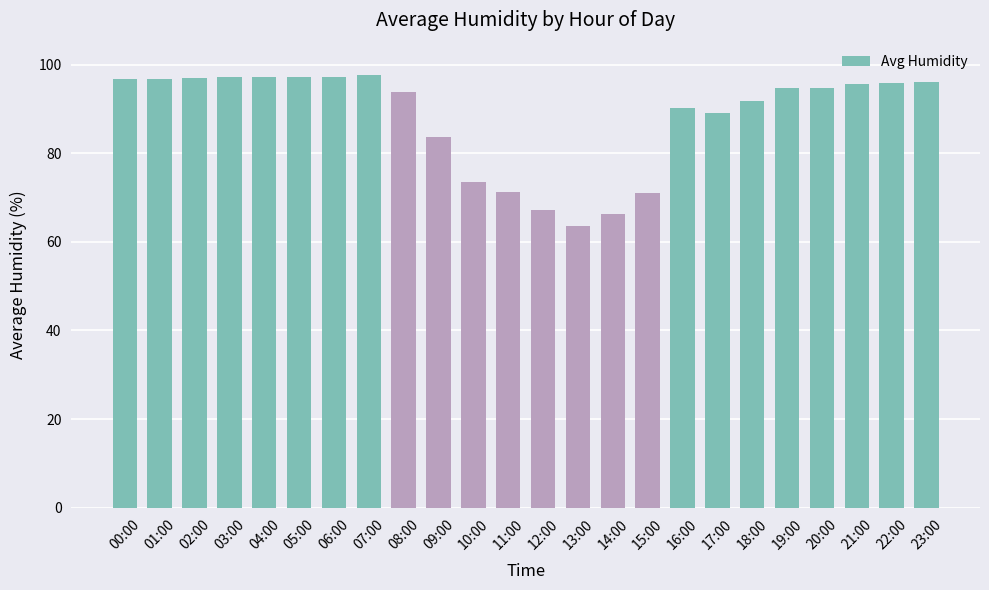

What is the sum of all values?

2116.3